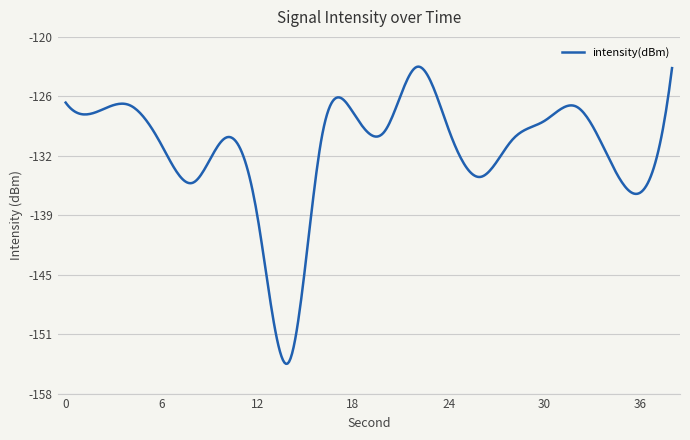

Is this an area chart (filled region under the line)?

No